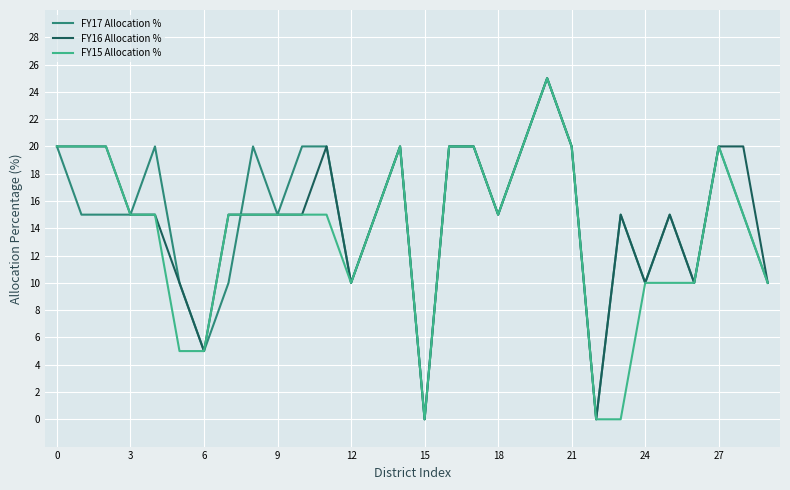

What is the difference between the maximum and minimum values in the FY17 Allocation % series?

25